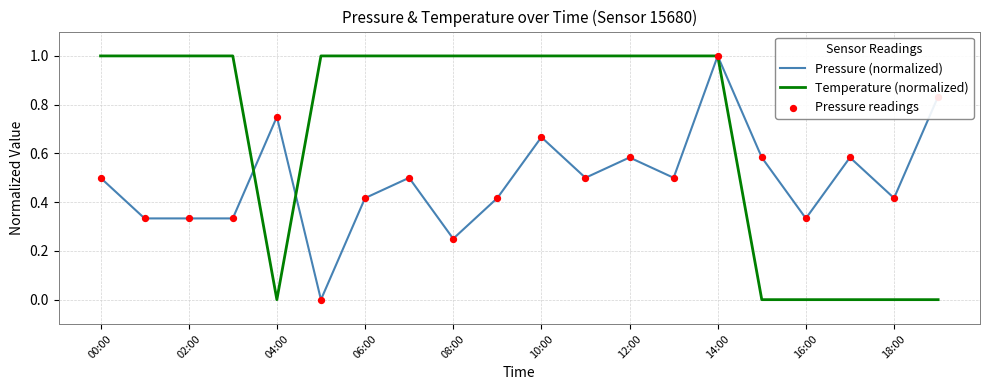

What is the maximum value shown in the chart?

1.0